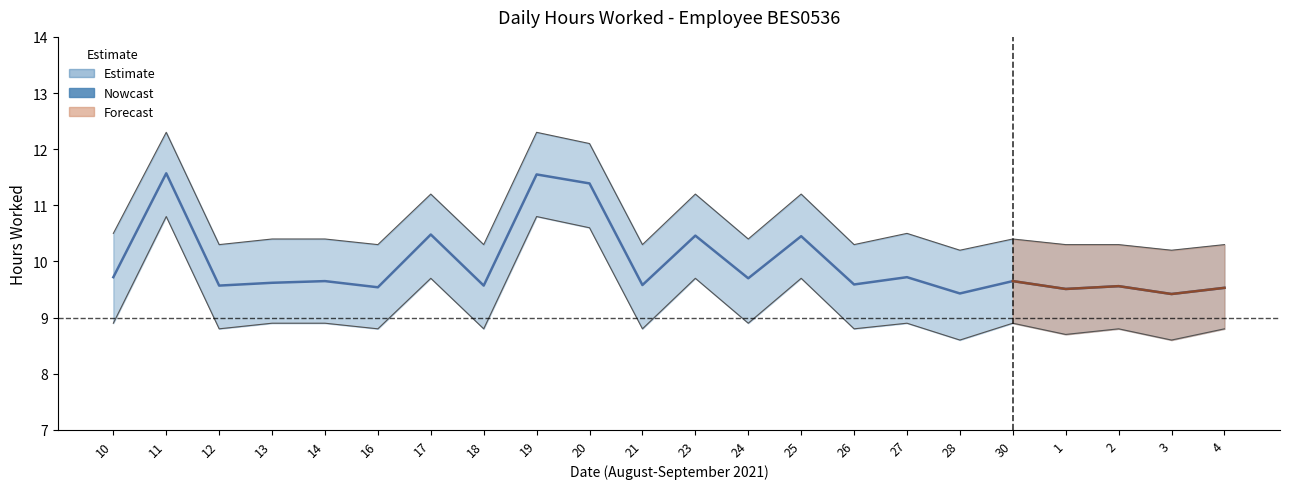

What is the value of the 21st point from the left?

9.4